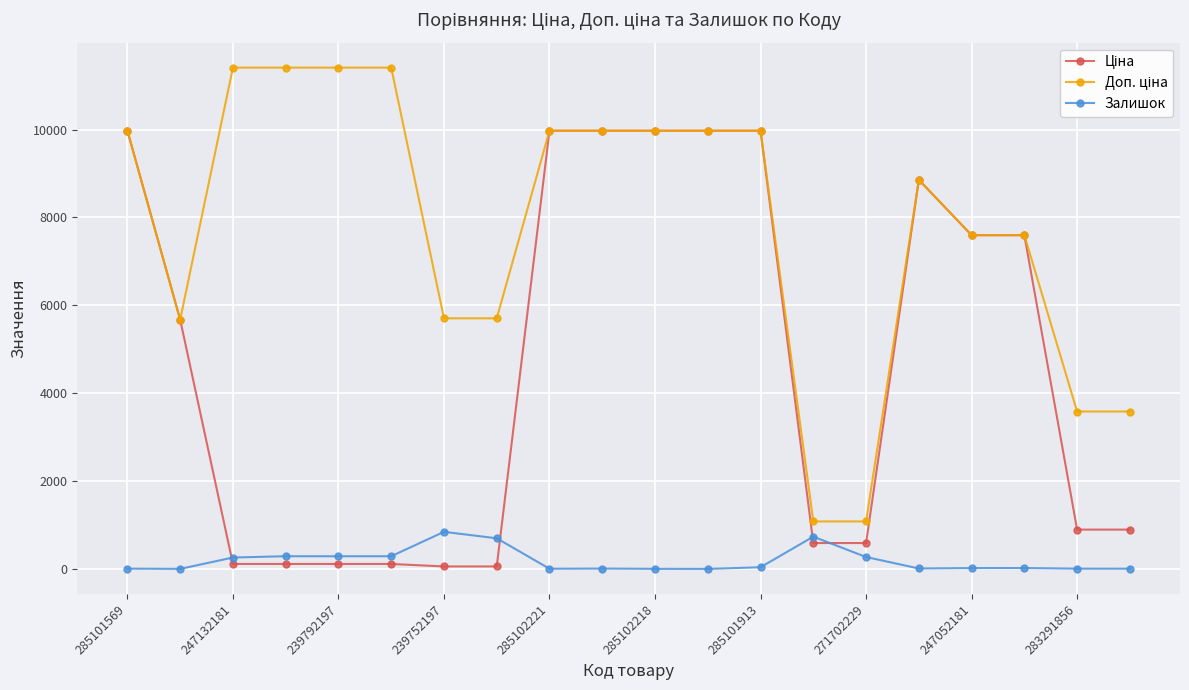

What is the highest value of the Залишок series?

845.0